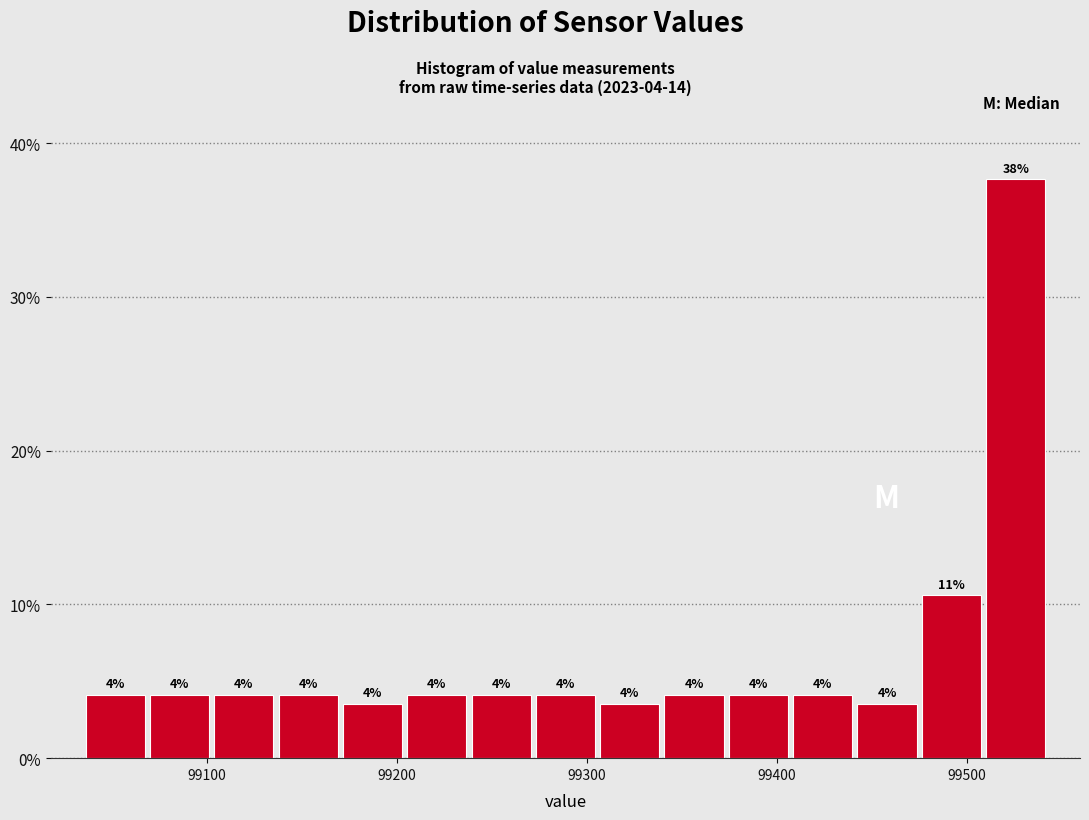

Around what value on the x-axis is the tallest bar? Give the approximate position of its centre, as read against the axis.

99530